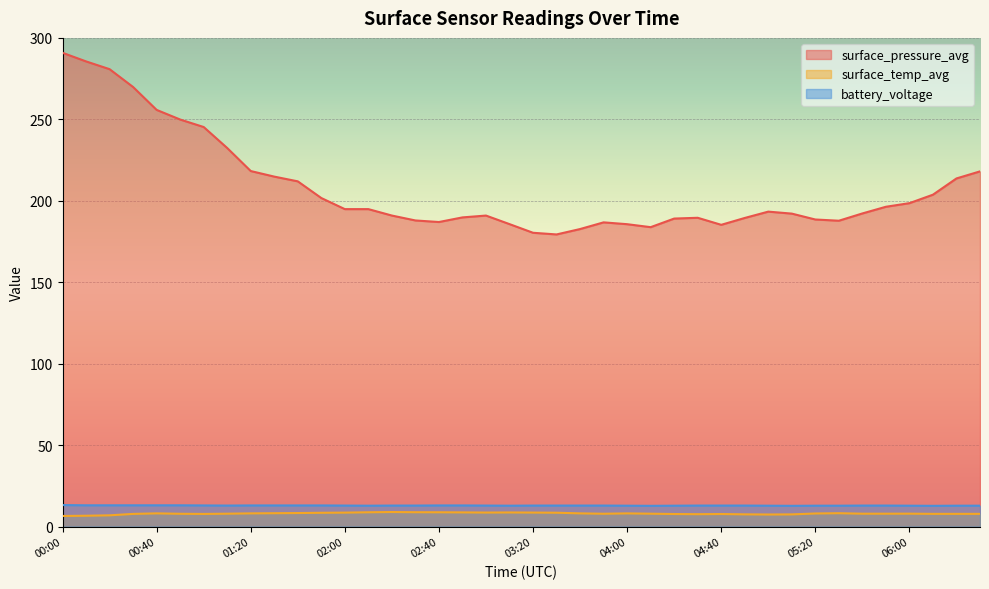

At which category does surface_temp_avg reach its first local valley?

01:00